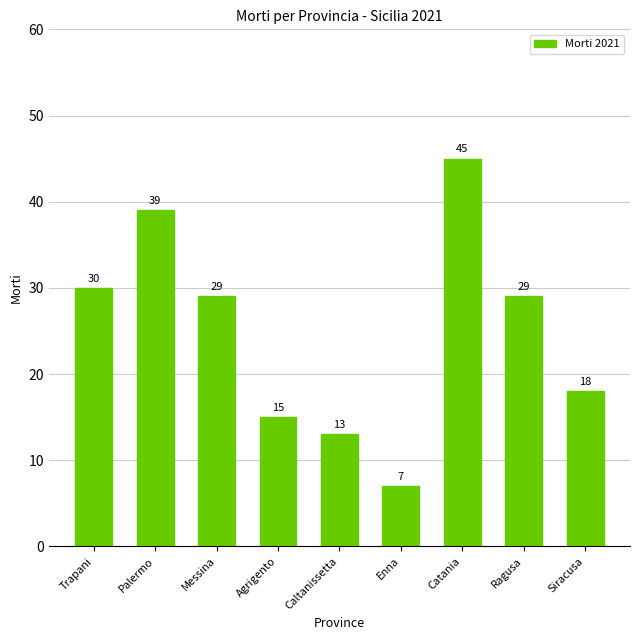

The value at Trapani is 21. True or false?

False